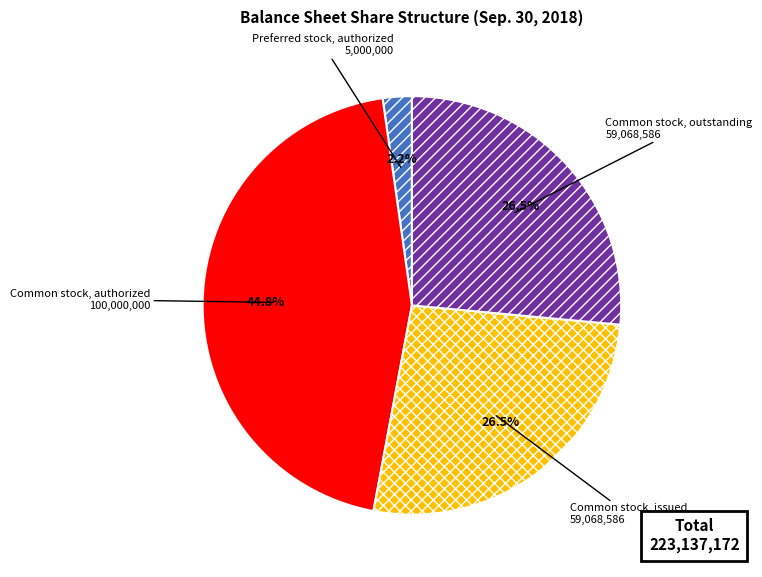

How many slices are in this pie chart?

4